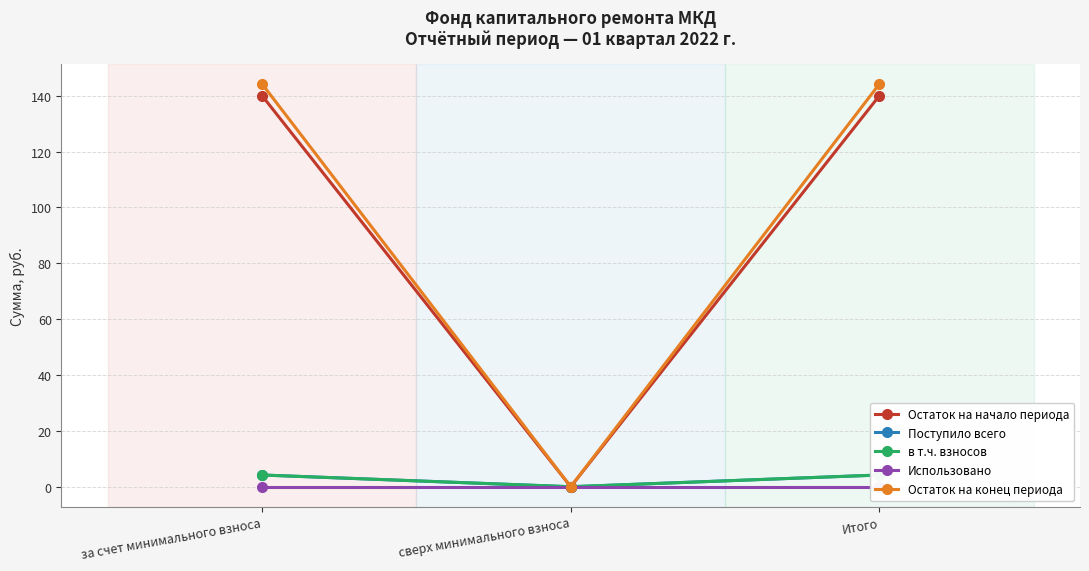

Rank the categories by Остаток на конец периода value from lowest to highest.

сверх минимального взноса, за счет минимального взноса, Итого